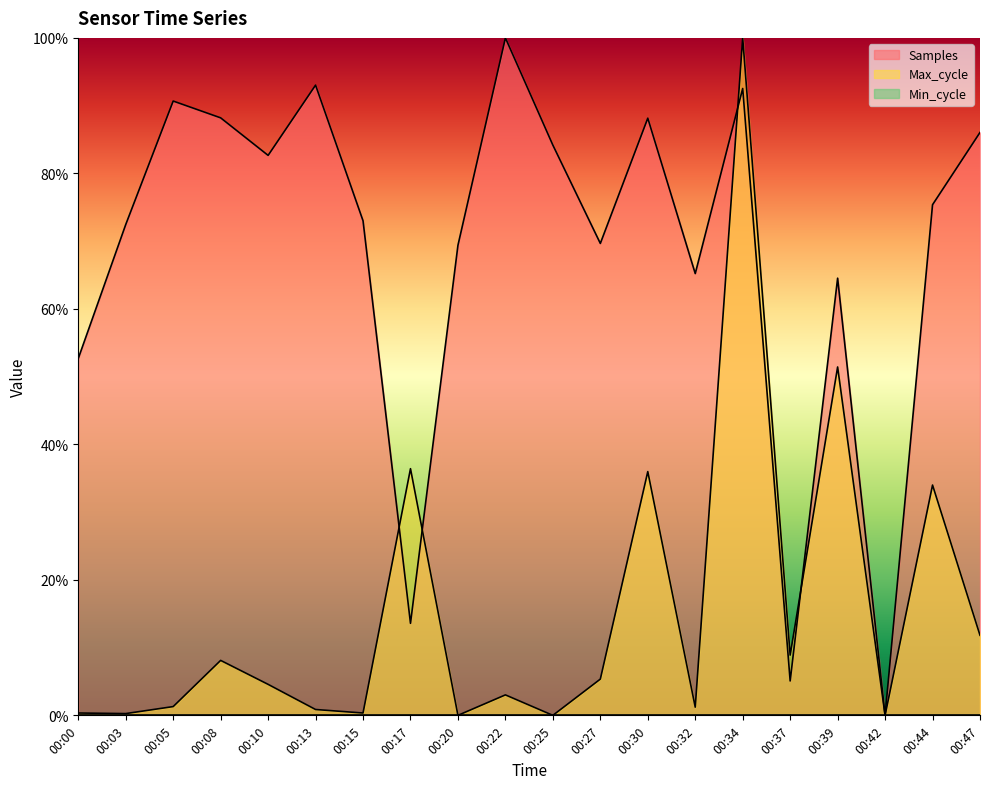

Where do Samples and Max_cycle first cross each other?

00:15 and 00:17